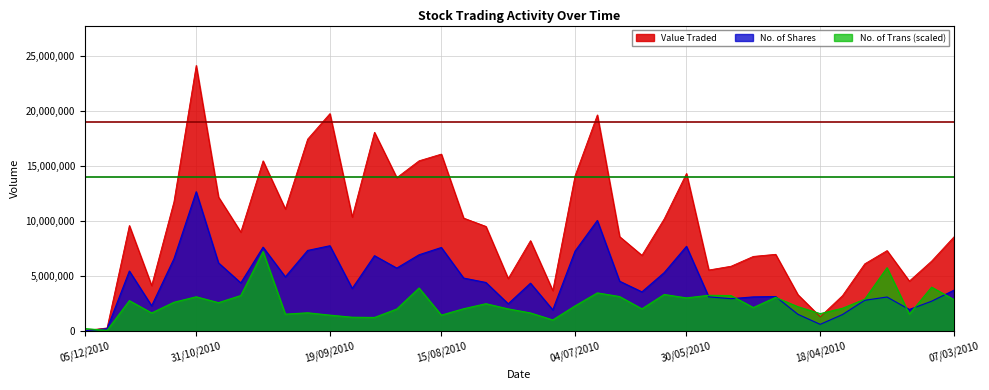

What is the label of the 27th point from the left?

06/06/2010